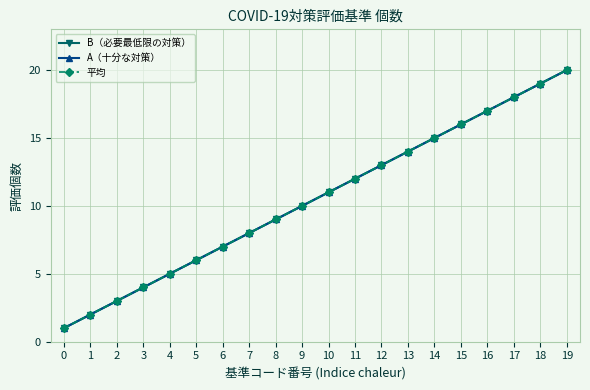

Is this an area chart (filled region under the line)?

No